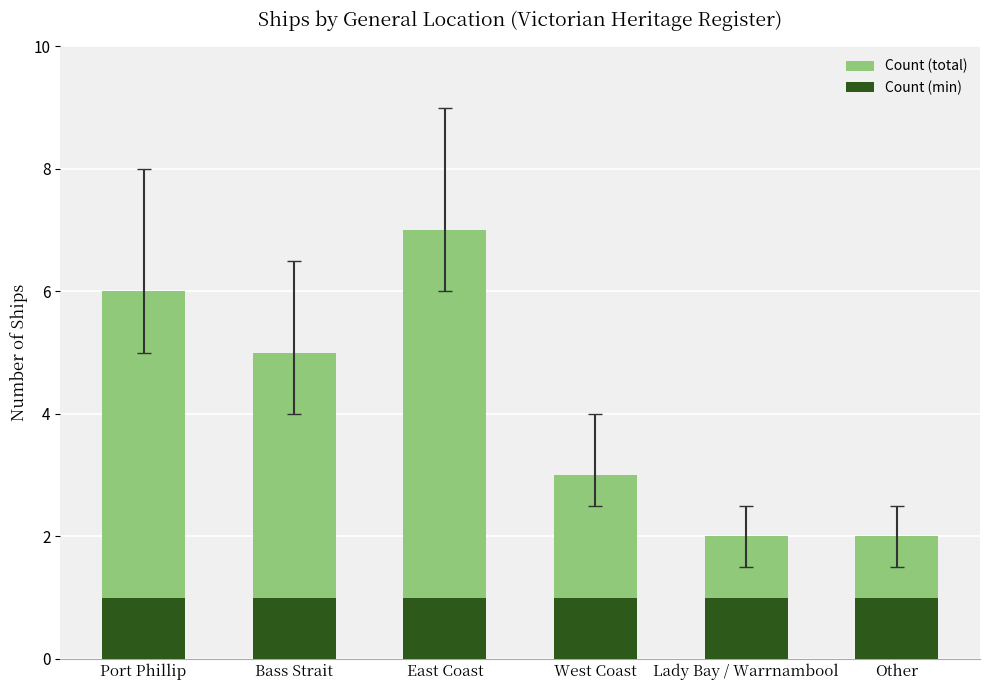

What are all the series names shown in the legend?

Count (total), Count (min)